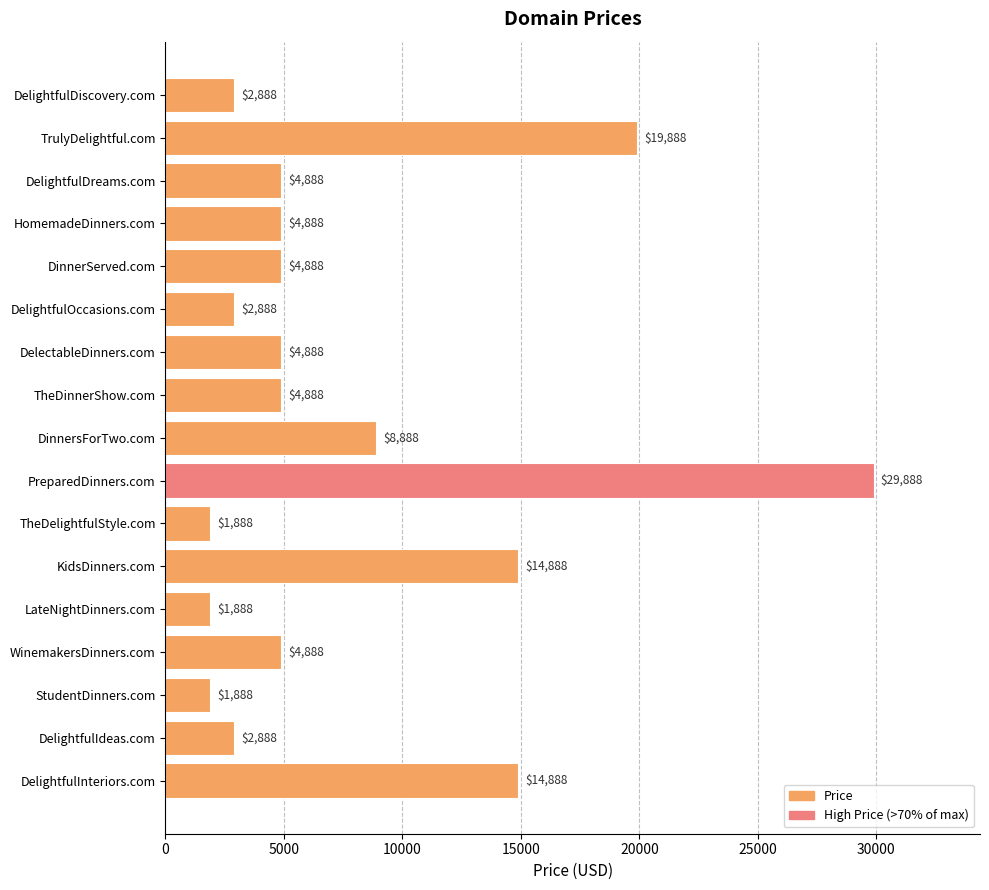

The chart shows a value of 9685 at TrulyDelightful.com. True or false?

False